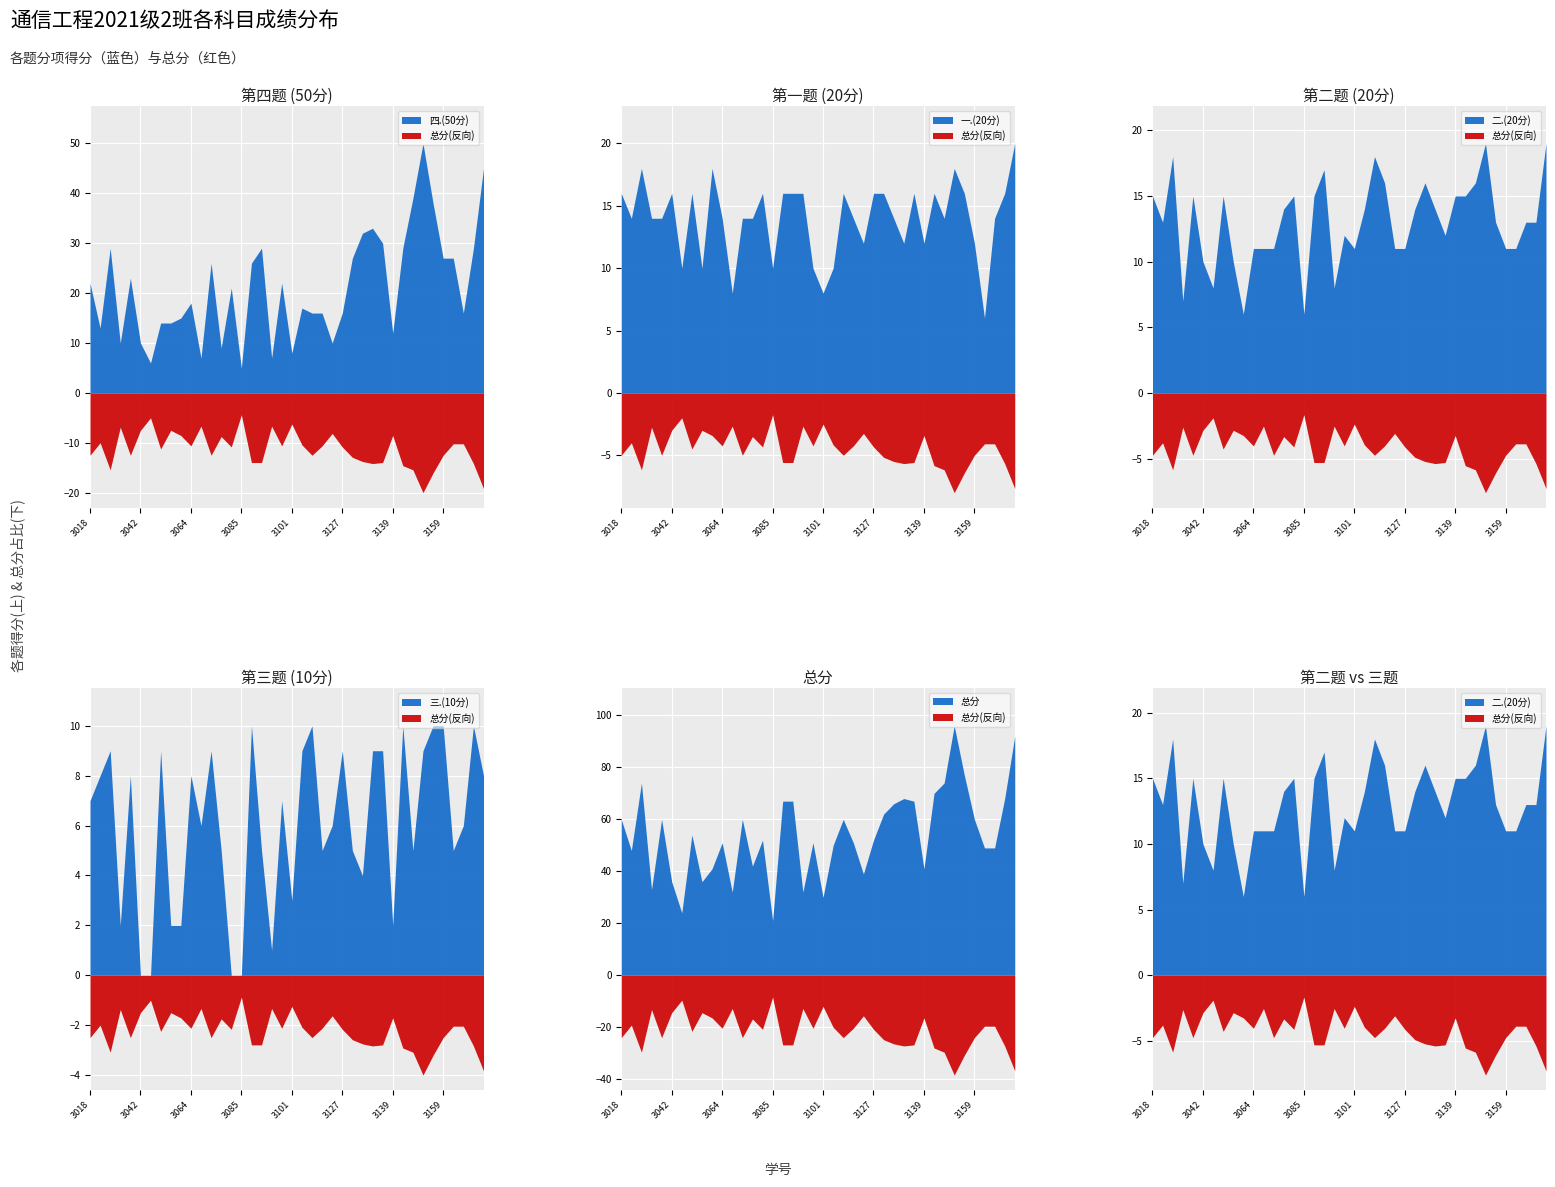

Which series changed the most between 2021083117 and 2021083152?

总分